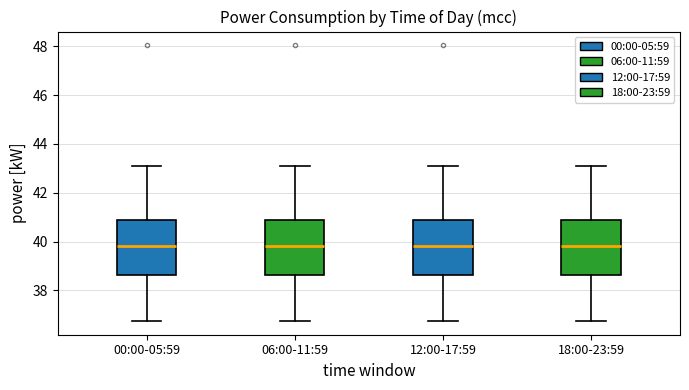

Where is the upper edge of the box for 18:00-23:59 on the y-axis? The values are not printed on the chart, so give them approximately, as read against the axis.

40.8